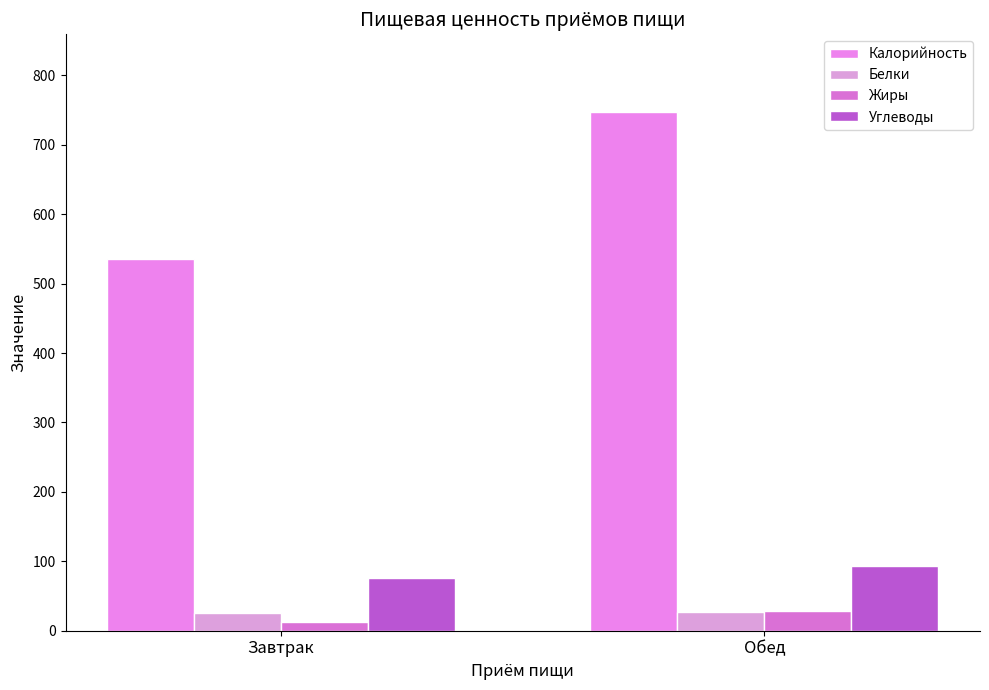

What position from the left is Обед?

2